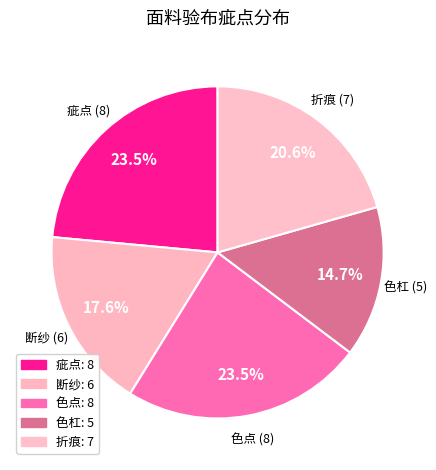

How many segments does this pie chart have?

5